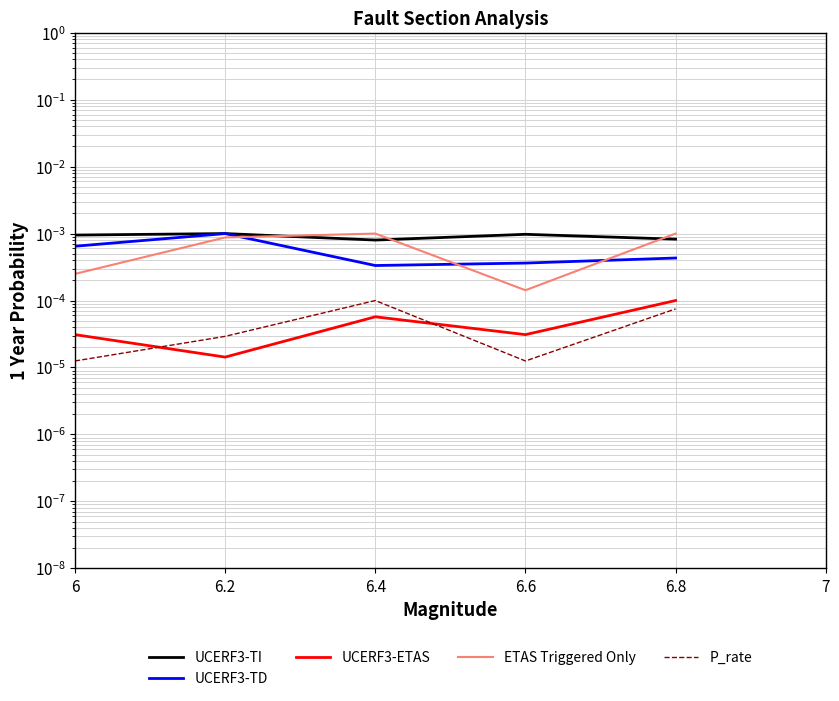

True or false: UCERF3-TD and UCERF3-ETAS intersect in this chart.

False